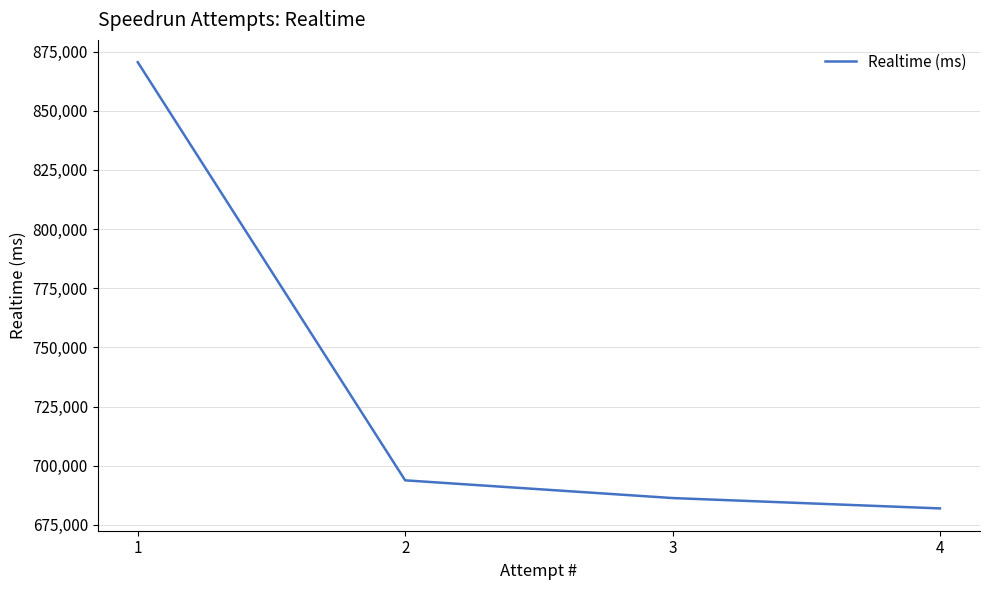

Does the chart display data point markers on the line(s)?

No